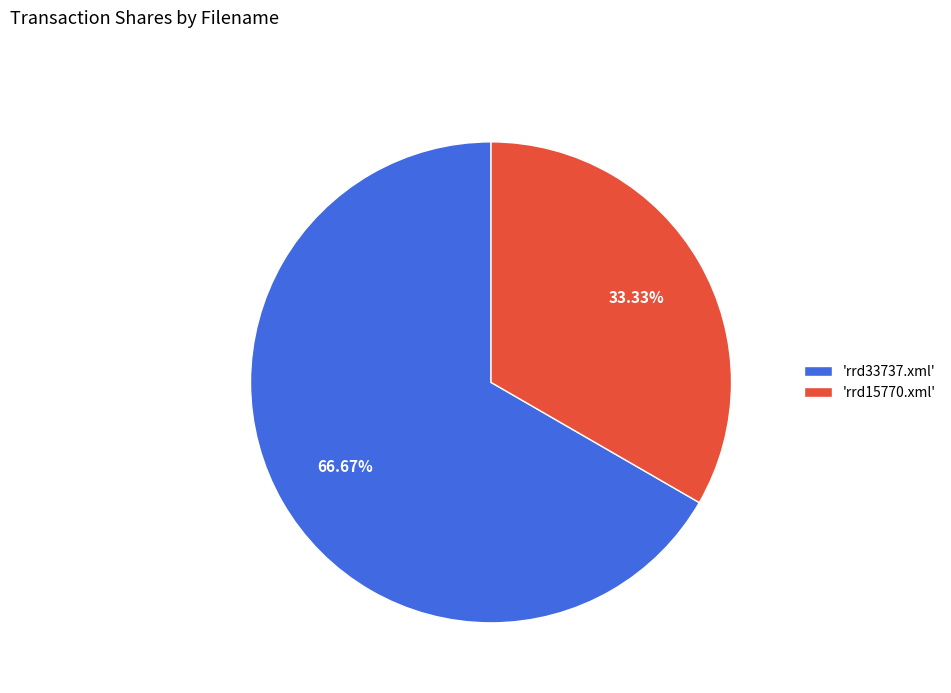

Does any single category account for the majority?

Yes